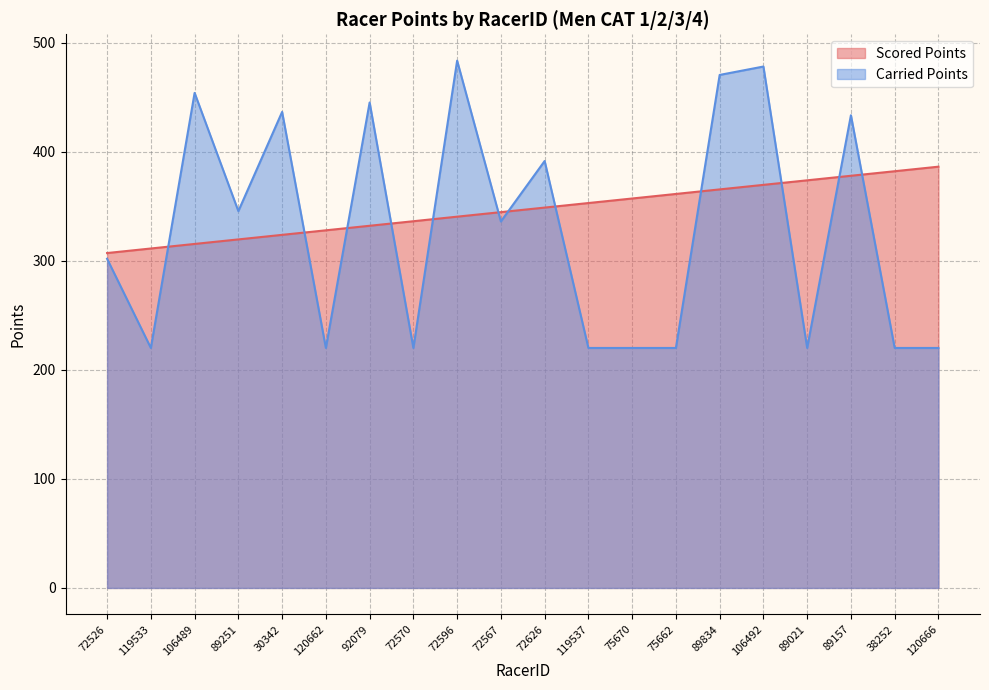

How many interior local valleys does the Carried Points series have?

6